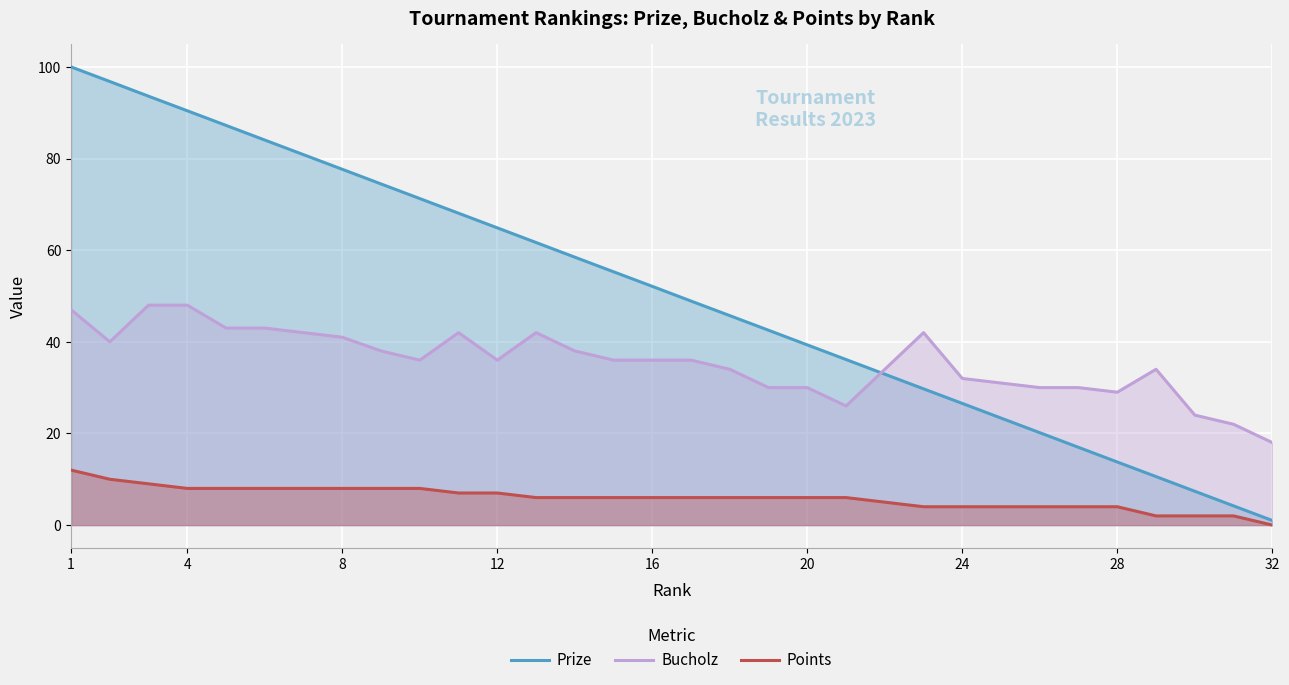

Rank the series by their average value, from highest to lowest.

Prize, Bucholz, Points